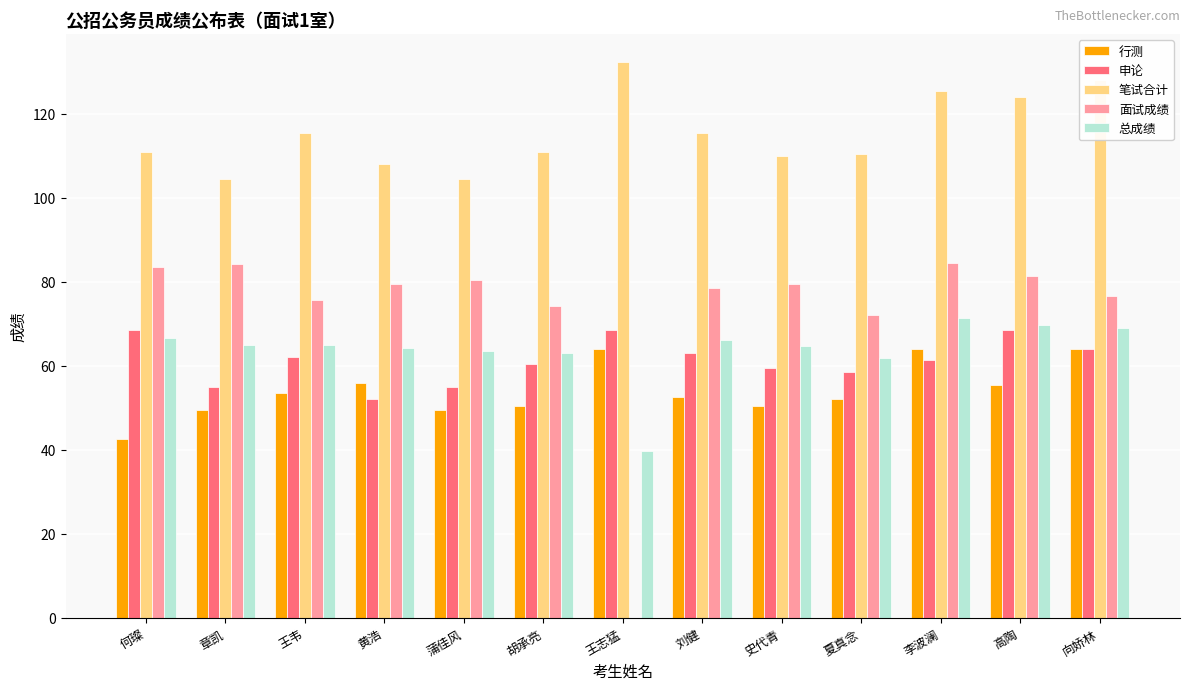

Where does the 行测 series first go above 52?

王韦